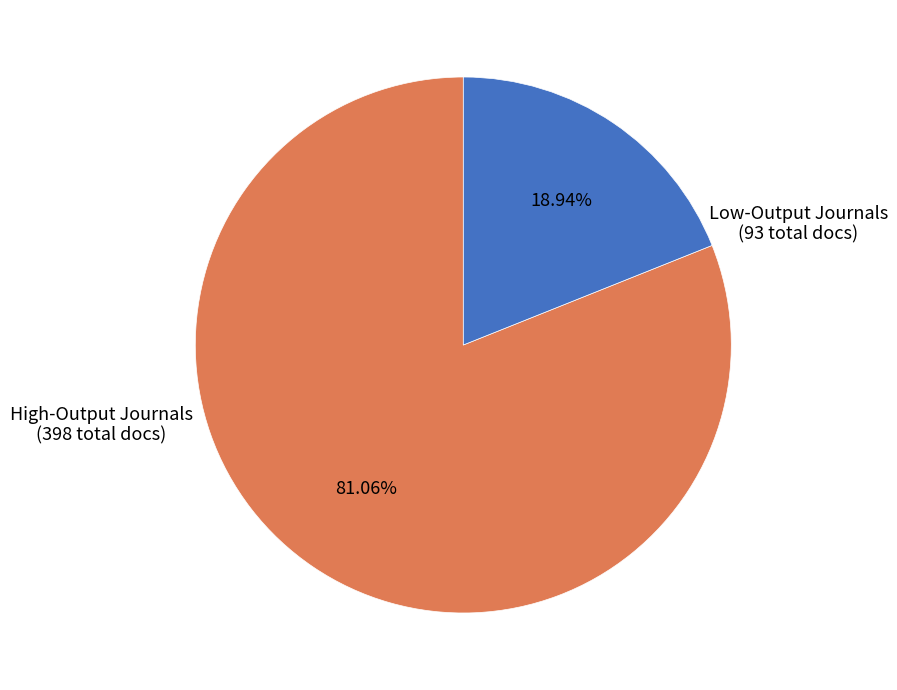

Does any single category account for the majority?

Yes